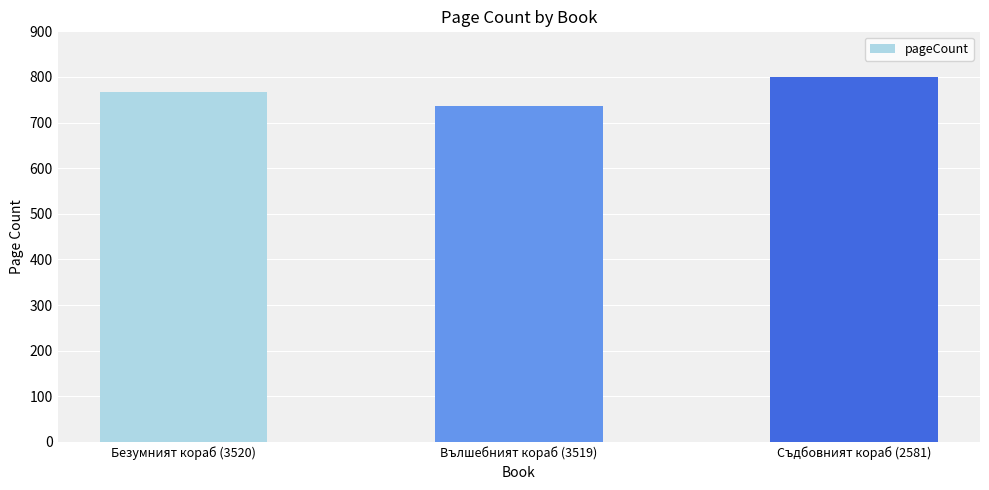

Read the value at Безумният кораб (3520), to the nearest 10.

770